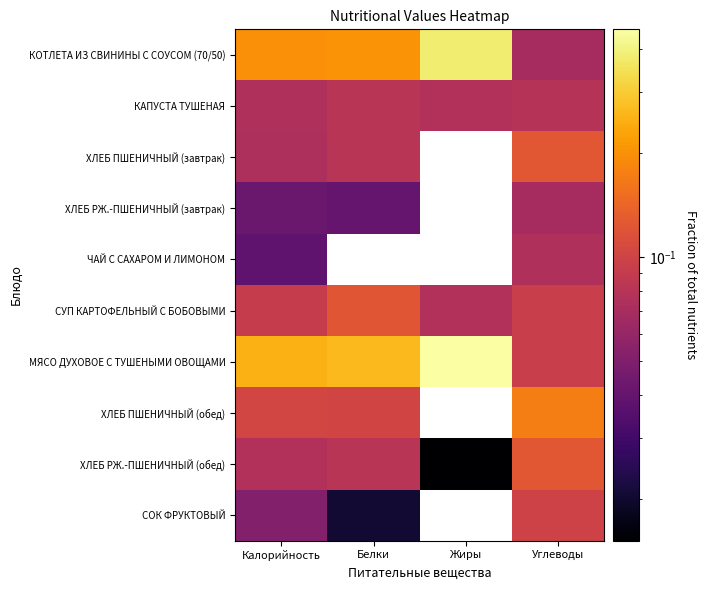

Reading left to right, what are all the values shown in this chart?

КОТЛЕТА ИЗ СВИНИНЫ С СОУСОМ (70/50): Калорийность=0.2	Белки=0.2	Жиры=0.4	Углеводы=0.1
КАПУСТА ТУШЕНАЯ: Калорийность=0.1	Белки=0.1	Жиры=0.1	Углеводы=0.1
ХЛЕБ ПШЕНИЧНЫЙ (завтрак): Калорийность=0.1	Белки=0.1	Жиры=0.0	Углеводы=0.1
ХЛЕБ РЖ.-ПШЕНИЧНЫЙ (завтрак): Калорийность=0.0	Белки=0.0	Жиры=0.0	Углеводы=0.1
ЧАЙ С САХАРОМ И ЛИМОНОМ: Калорийность=0.0	Белки=0.0	Жиры=0.0	Углеводы=0.1
СУП КАРТОФЕЛЬНЫЙ С БОБОВЫМИ: Калорийность=0.1	Белки=0.1	Жиры=0.1	Углеводы=0.1
МЯСО ДУХОВОЕ С ТУШЕНЫМИ ОВОЩАМИ: Калорийность=0.2	Белки=0.3	Жиры=0.5	Углеводы=0.1
ХЛЕБ ПШЕНИЧНЫЙ (обед): Калорийность=0.1	Белки=0.1	Жиры=0.0	Углеводы=0.2
ХЛЕБ РЖ.-ПШЕНИЧНЫЙ (обед): Калорийность=0.1	Белки=0.1	Жиры=0.0	Углеводы=0.1
СОК ФРУКТОВЫЙ: Калорийность=0.1	Белки=0.0	Жиры=0.0	Углеводы=0.1